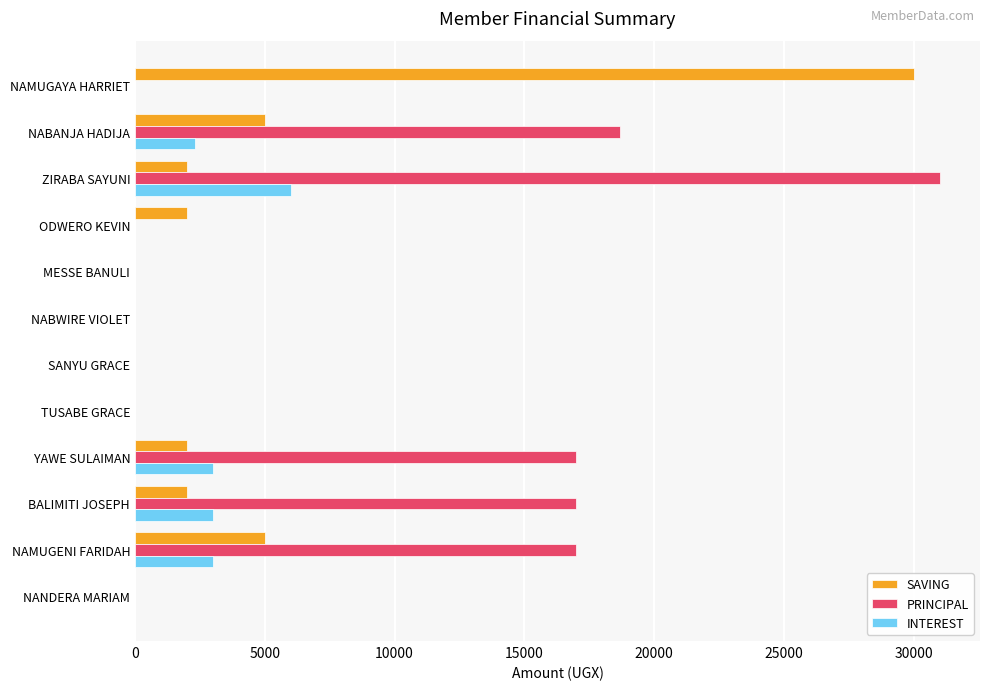

Is it true that INTEREST equals -3493 at NABWIRE VIOLET?

False